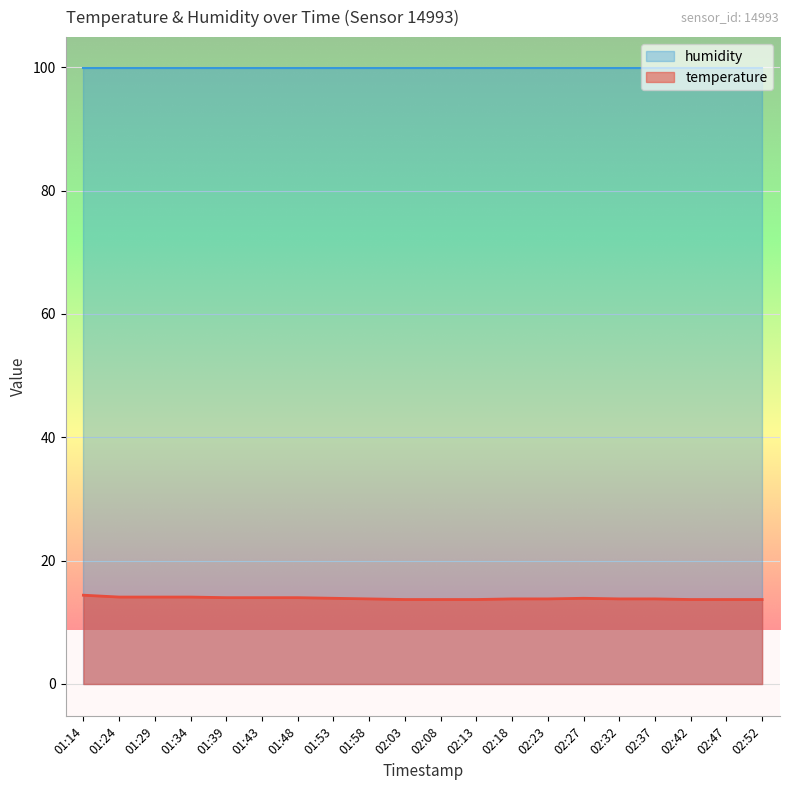

How many lines are shown in the chart?

2